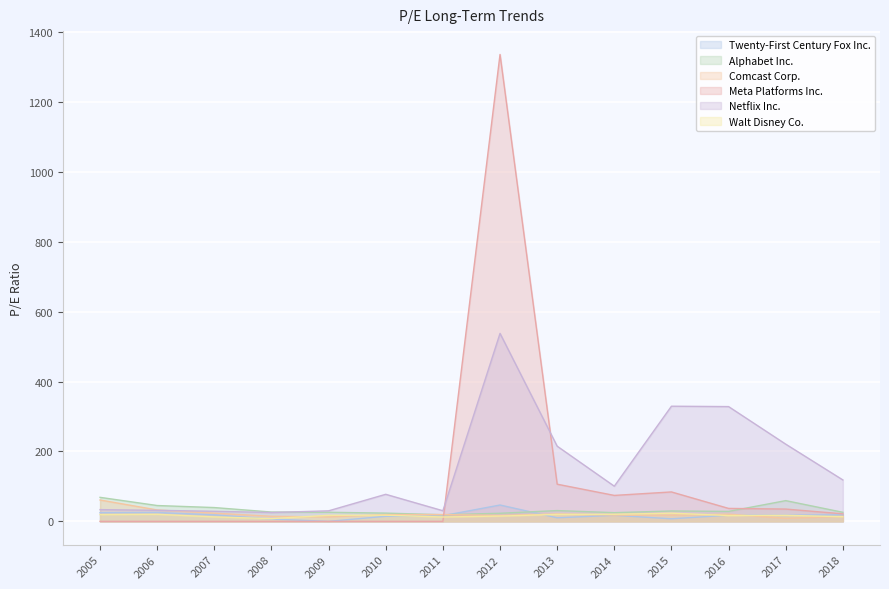

At which category is the sum across all series the highest?

2012